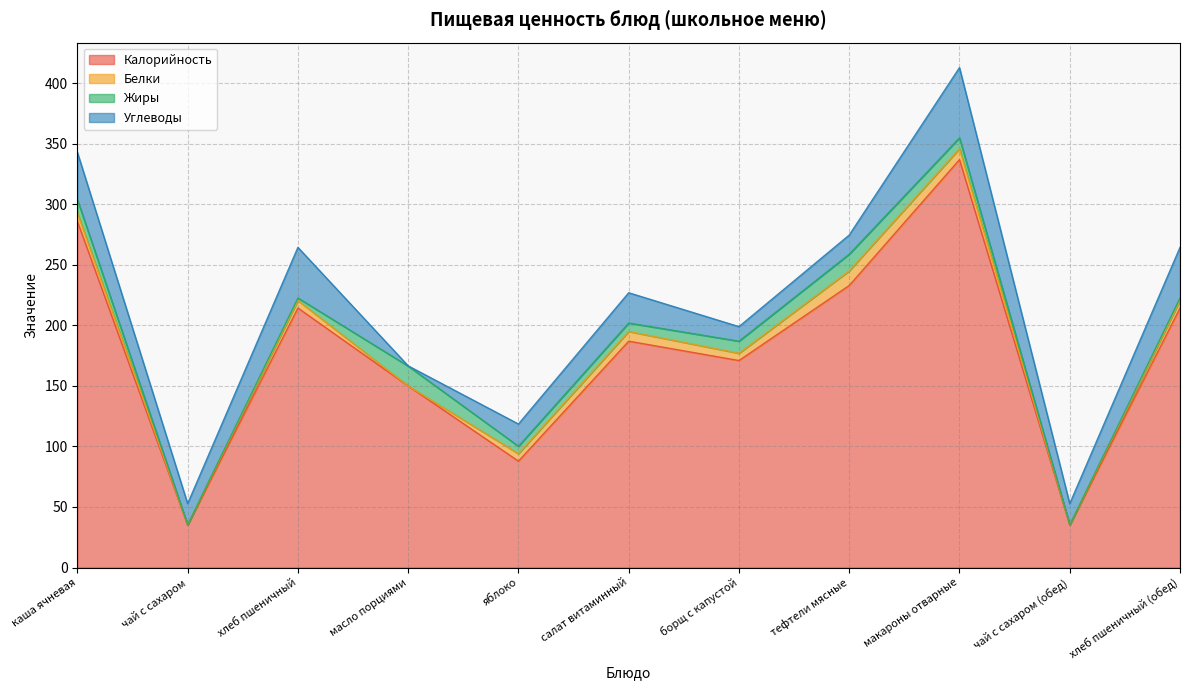

True or false: Углеводы and Белки cross at least once.

False